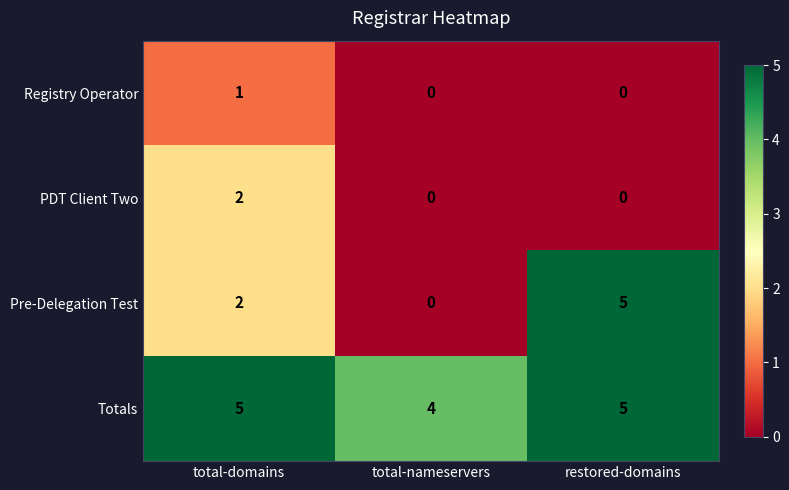

At which label does Pre-Delegation Test reach its peak?

restored-domains